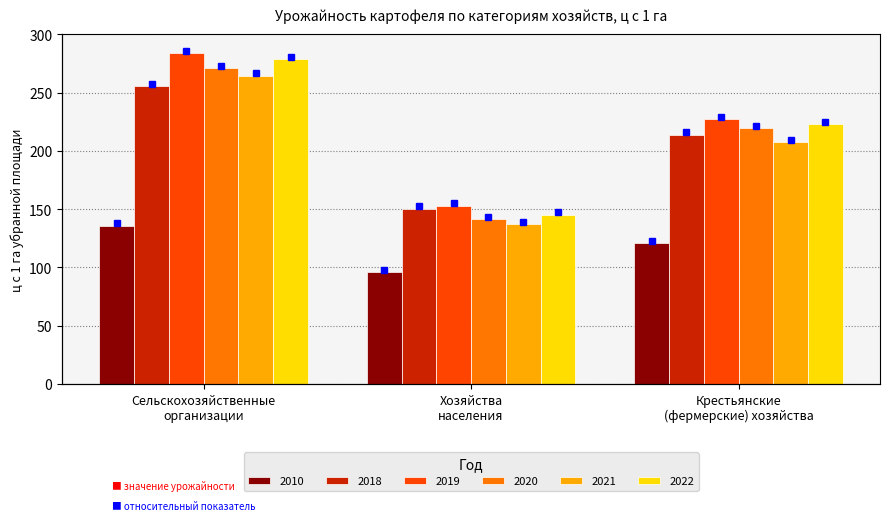

What is the label of the 3rd bar from the left?

Крестьянские
(фермерские) хозяйства